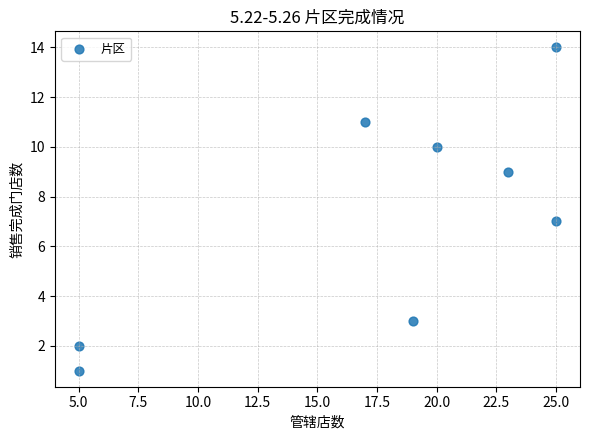

What is the range of Y values (max minus min)?

13